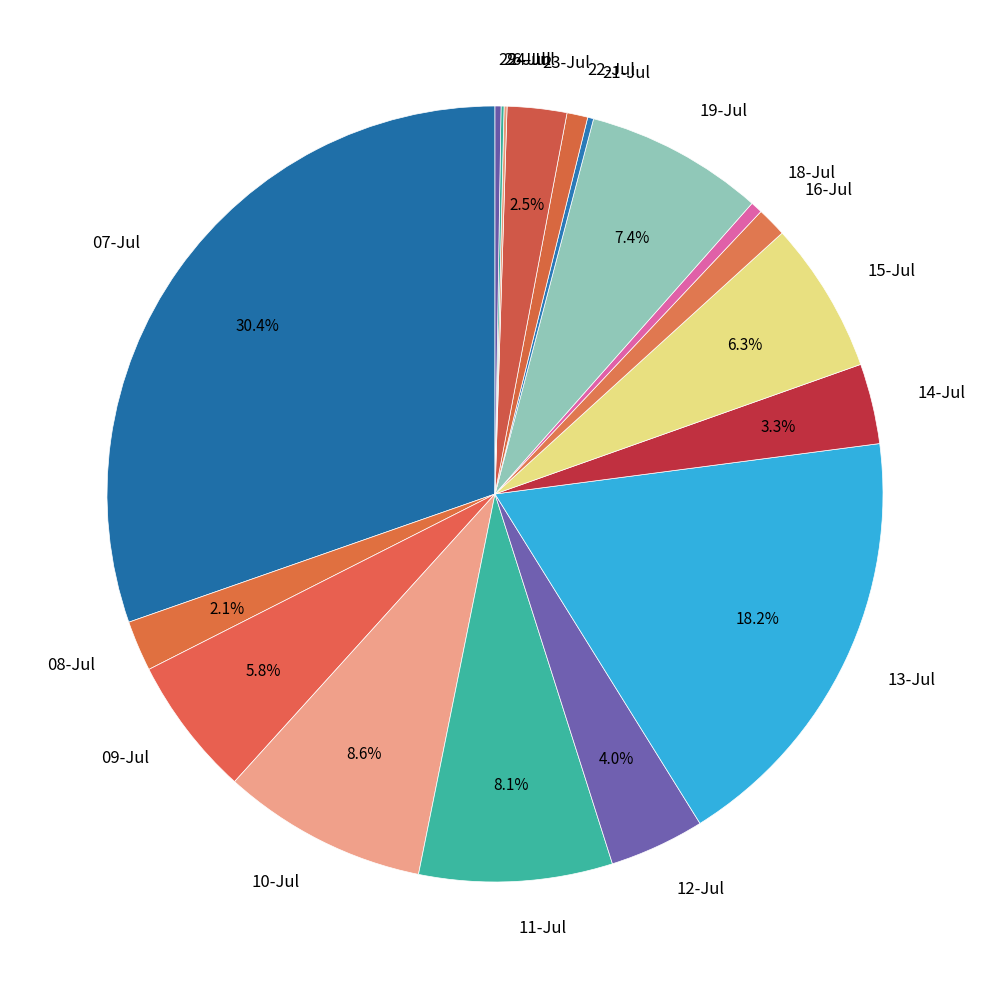

How much of the chart is everything except 09-Jul?

94.2%